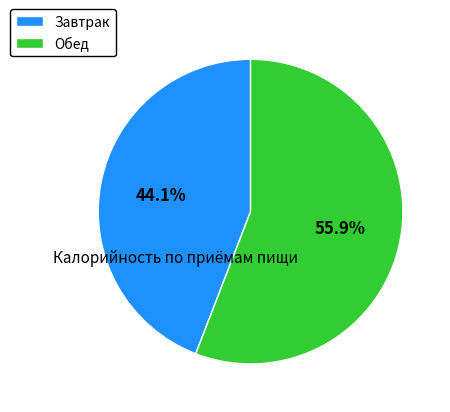

To the nearest percent, what is the combined percentage of Завтрак and Обед?

100%